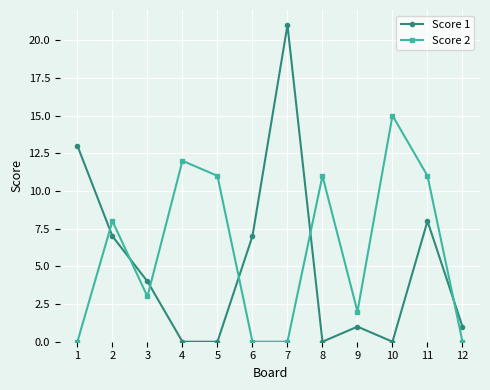

Which series has the largest range (max minus min)?

Score 1